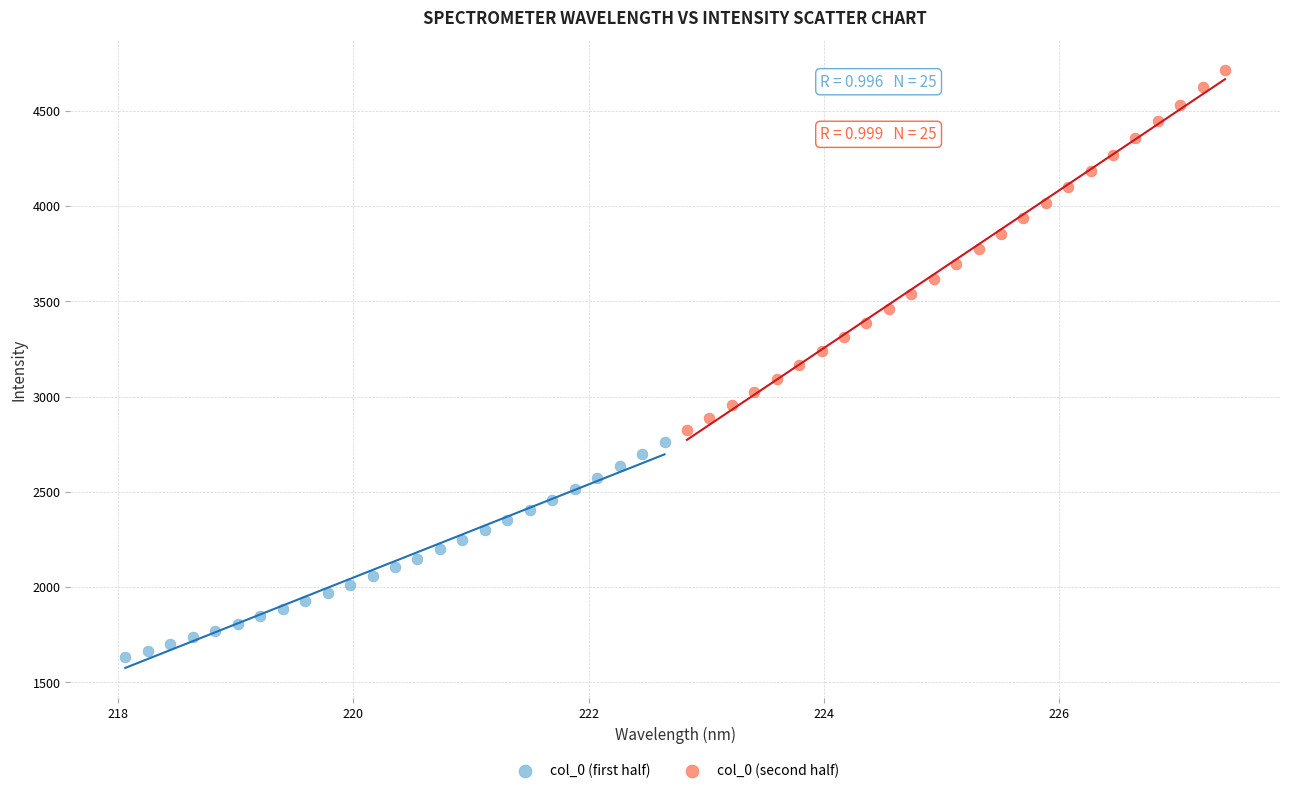

Which series reaches the maximum Y coordinate?

col_0 (second half)